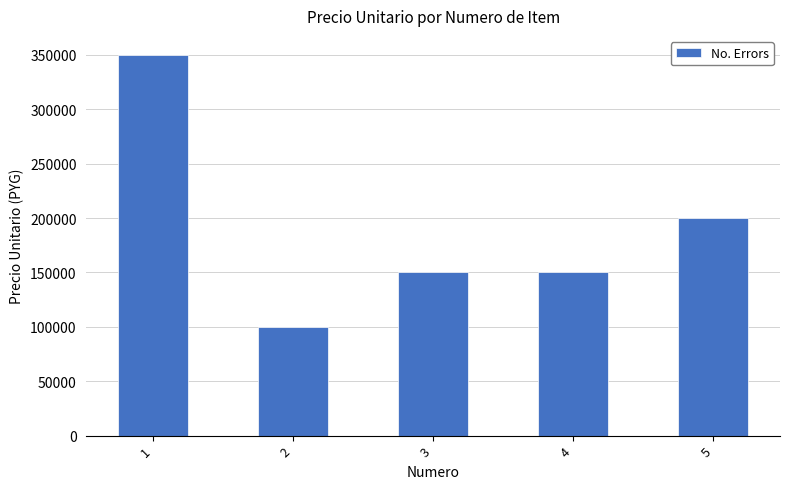

What is the value of the 5th bar from the left?

200000